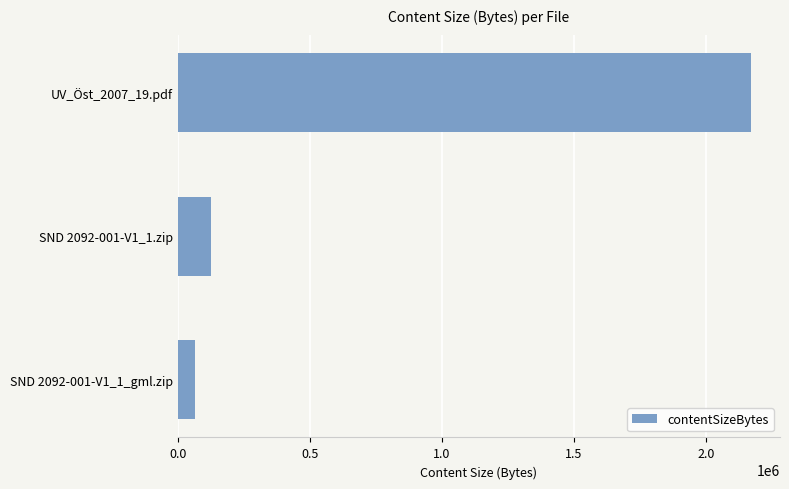

Count the number of data series in this chart.

1